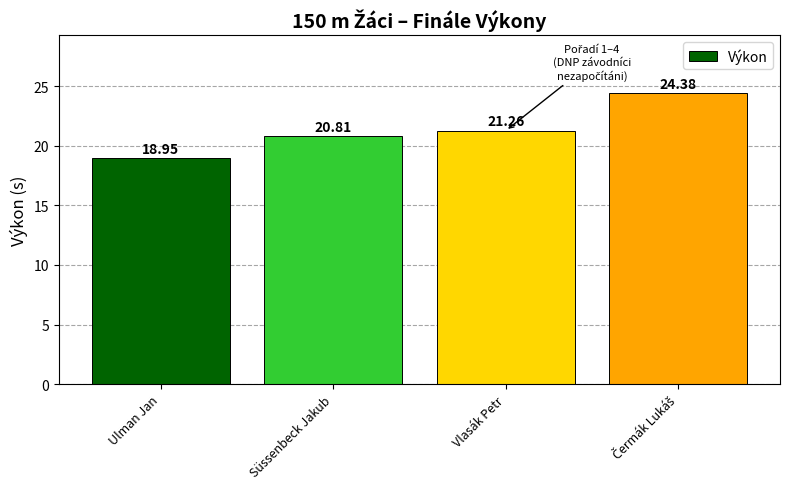

Where does the data first go above 21?

Vlasák Petr